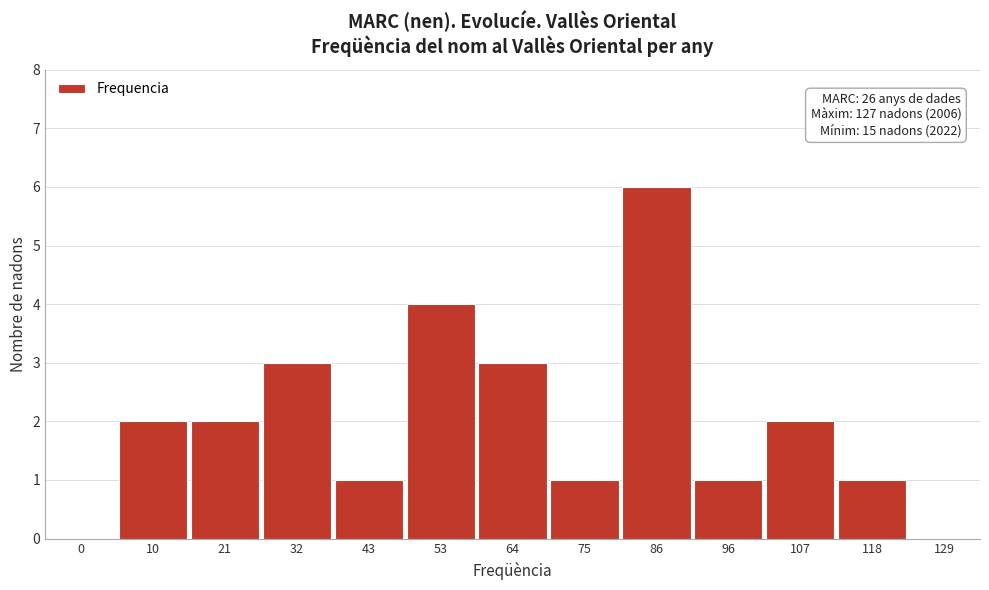

Reading left to right, list all the values displayed in this chart.

0=0	10=2	21=2	32=3	43=1	53=4	64=3	75=1	86=6	96=1	107=2	118=1	129=0